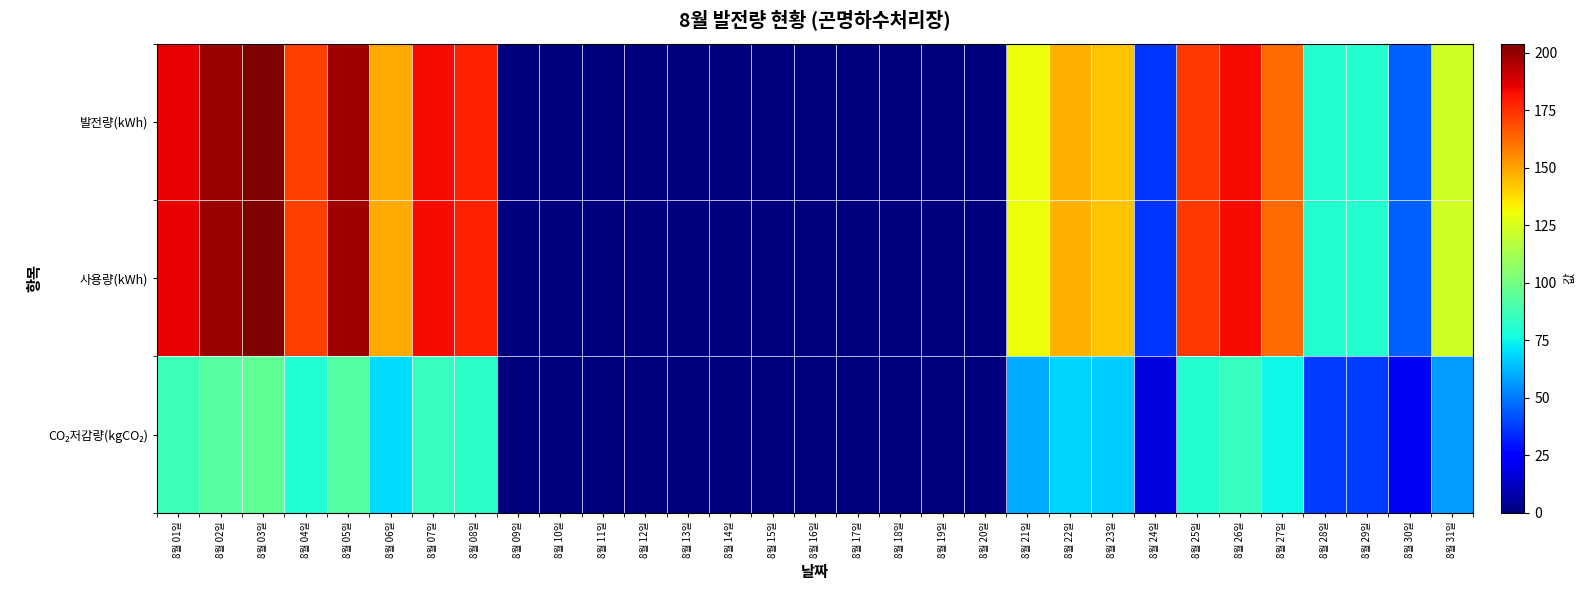

List the series in order of their peak value, lowest first.

CO₂저감량(kgCO₂), 발전량(kWh), 사용량(kWh)